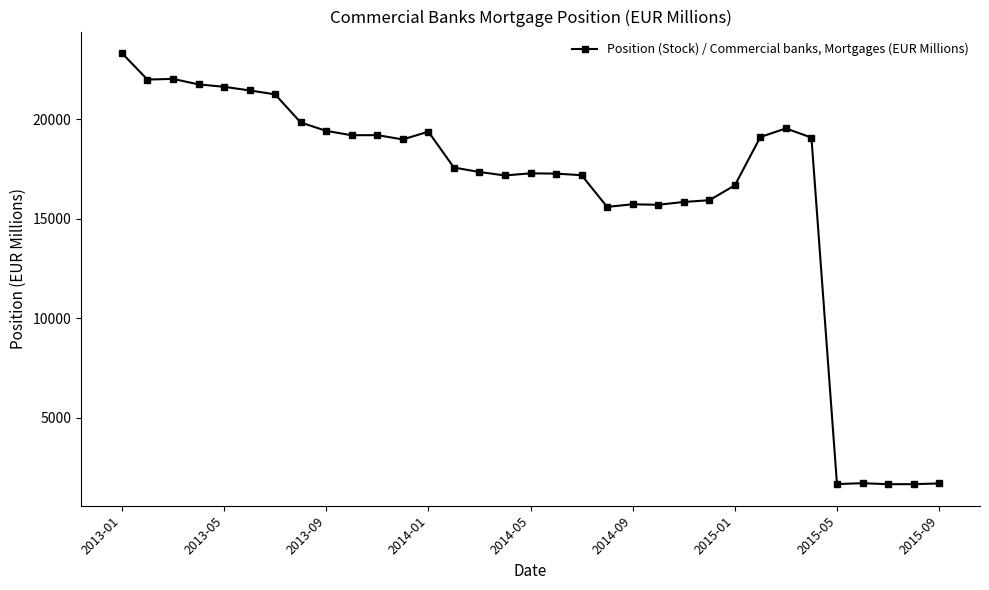

What is the maximum value shown in the chart?

23311